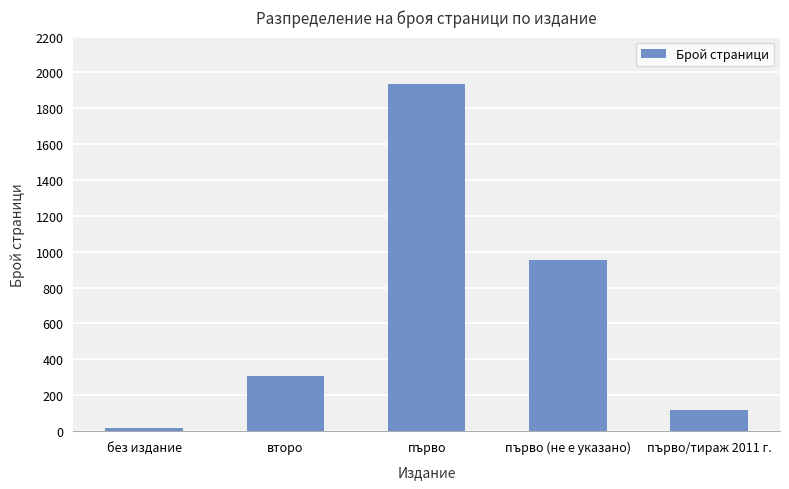

What is the greatest value displayed?

1936